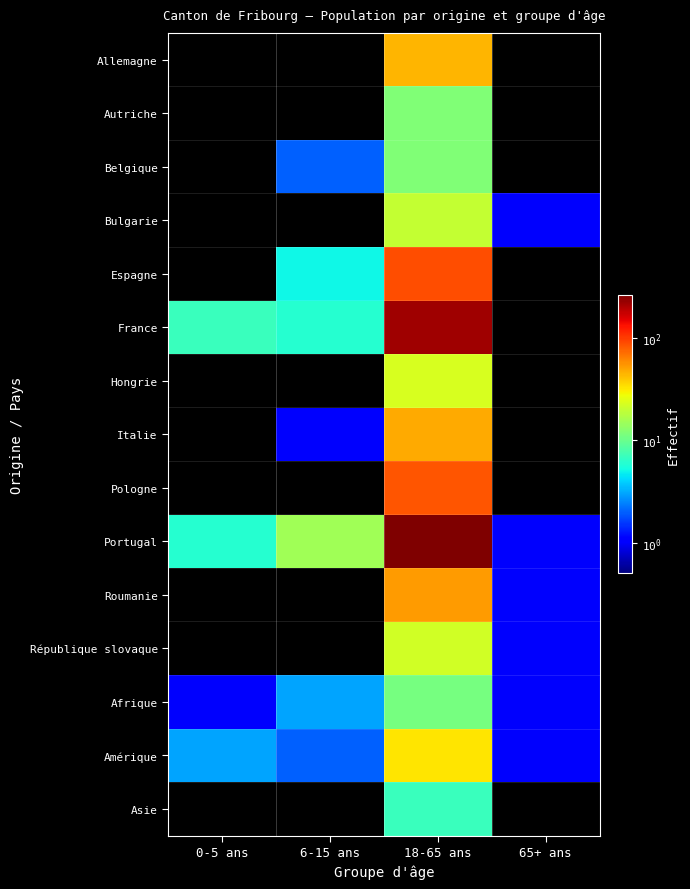

Reading left to right, transcribe all the data shown in this chart.

Allemagne: 0-5 ans=0	6-15 ans=0	18-65 ans=44	65+ ans=0
Autriche: 0-5 ans=0	6-15 ans=0	18-65 ans=12	65+ ans=0
Belgique: 0-5 ans=0	6-15 ans=2	18-65 ans=12	65+ ans=0
Bulgarie: 0-5 ans=0	6-15 ans=0	18-65 ans=20	65+ ans=1
Espagne: 0-5 ans=0	6-15 ans=5	18-65 ans=88	65+ ans=0
France: 0-5 ans=7	6-15 ans=6	18-65 ans=218	65+ ans=0
Hongrie: 0-5 ans=0	6-15 ans=0	18-65 ans=23	65+ ans=0
Italie: 0-5 ans=0	6-15 ans=1	18-65 ans=48	65+ ans=0
Pologne: 0-5 ans=0	6-15 ans=0	18-65 ans=83	65+ ans=0
Portugal: 0-5 ans=6	6-15 ans=15	18-65 ans=262	65+ ans=1
Roumanie: 0-5 ans=0	6-15 ans=0	18-65 ans=53	65+ ans=1
République slovaque: 0-5 ans=0	6-15 ans=0	18-65 ans=22	65+ ans=1
Afrique: 0-5 ans=1	6-15 ans=3	18-65 ans=11	65+ ans=1
Amérique: 0-5 ans=3	6-15 ans=2	18-65 ans=32	65+ ans=1
Asie: 0-5 ans=0	6-15 ans=0	18-65 ans=7	65+ ans=0